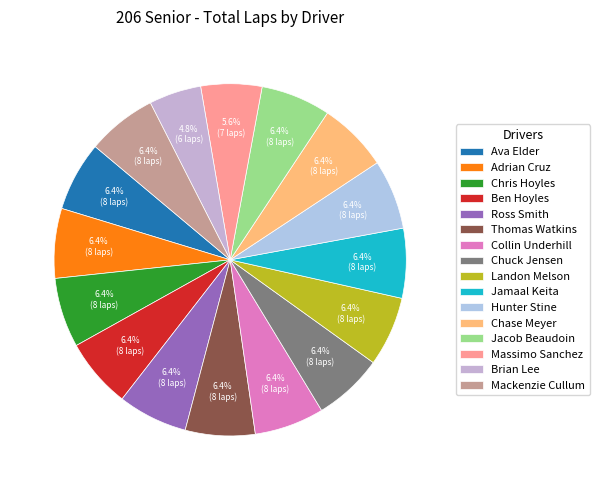

To the nearest percent, what percentage of the pie is Collin Underhill?

6%